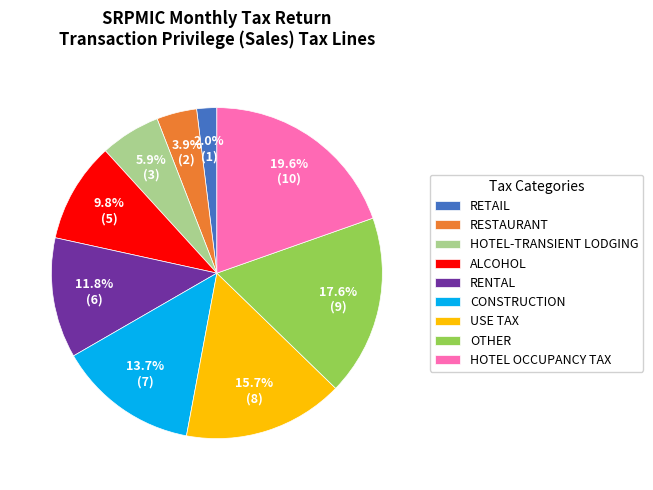

What percentage is the USE TAX slice, to the nearest percent?

16%